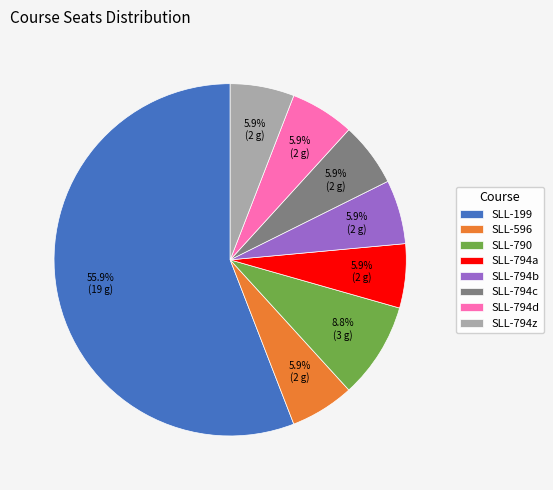

True or false: SLL-790 accounts for 22% of the total.

False